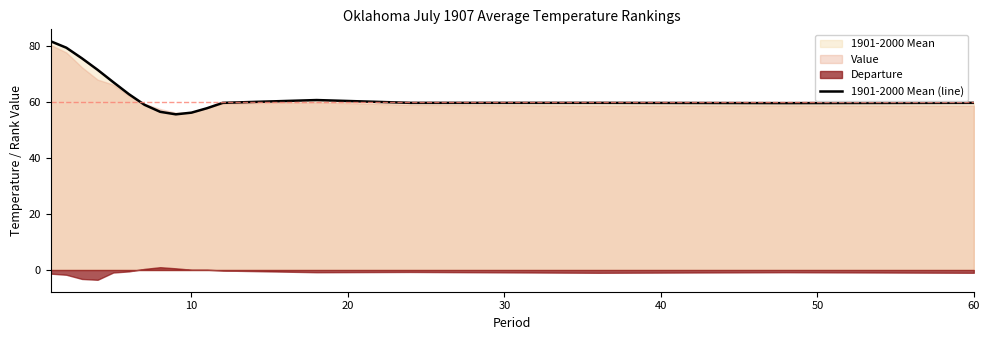

How many interior local peaks (higher than both neighbors) does the data have?

1